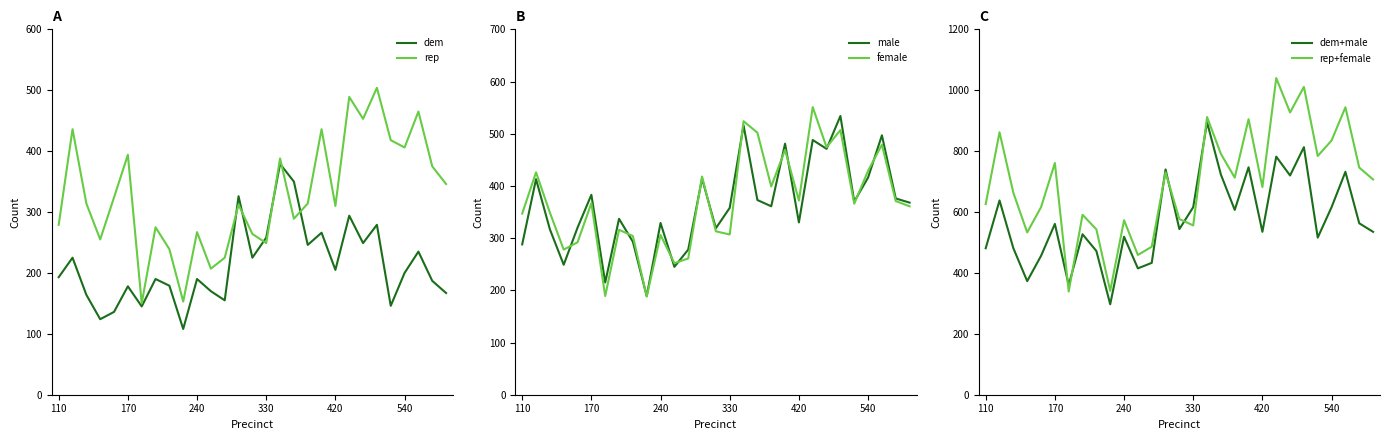

True or false: rep and rep+female intersect in this chart.

False